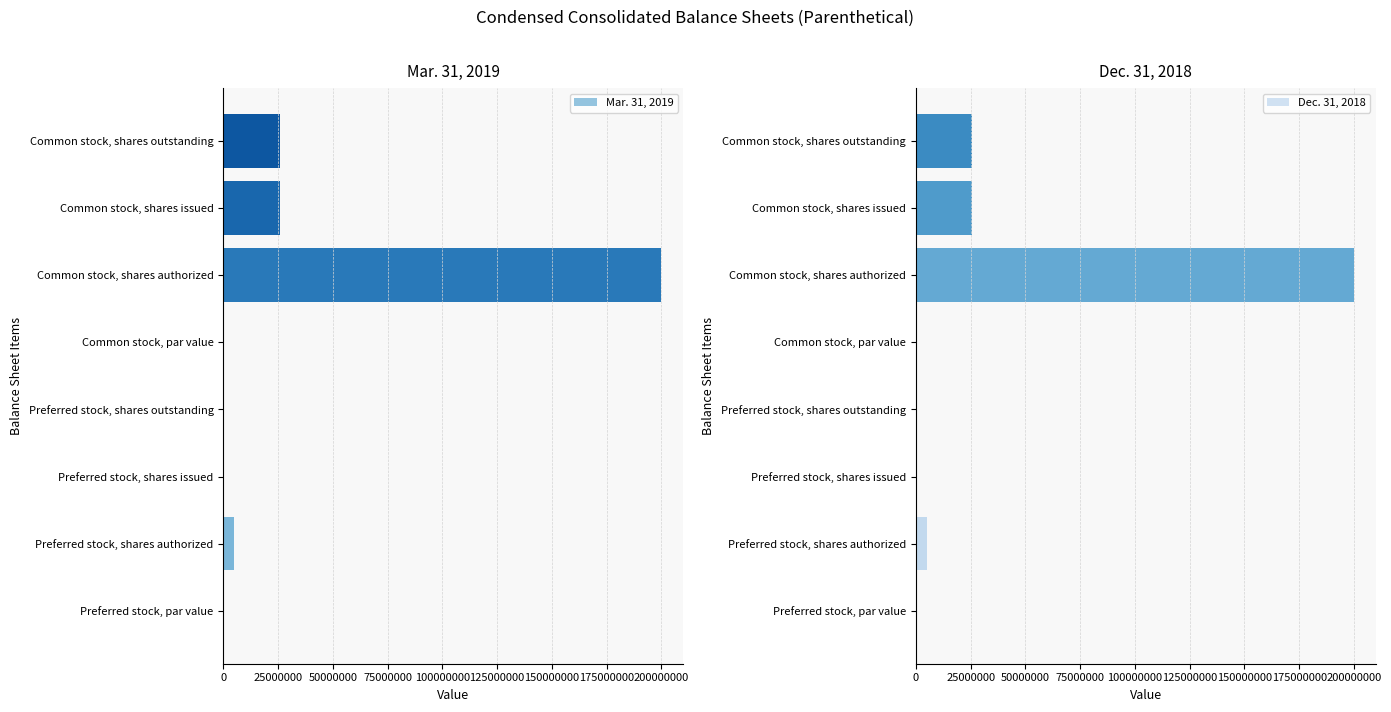

What is the sum of the Dec. 31, 2018 values at Preferred stock, shares issued and Common stock, shares authorized?

200000000.0